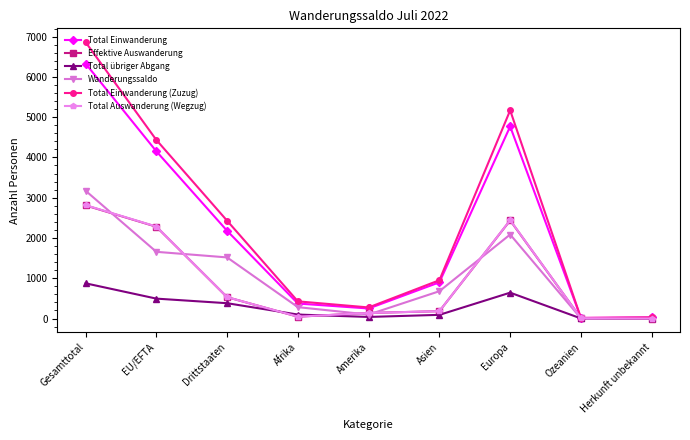

At which category does the chart reach its peak across all series?

Gesamttotal